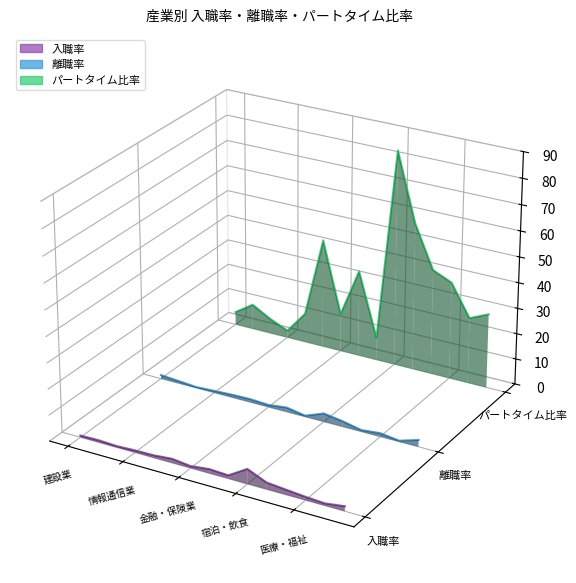

Is it true that パートタイム比率 equals -0.0 at 13?

False